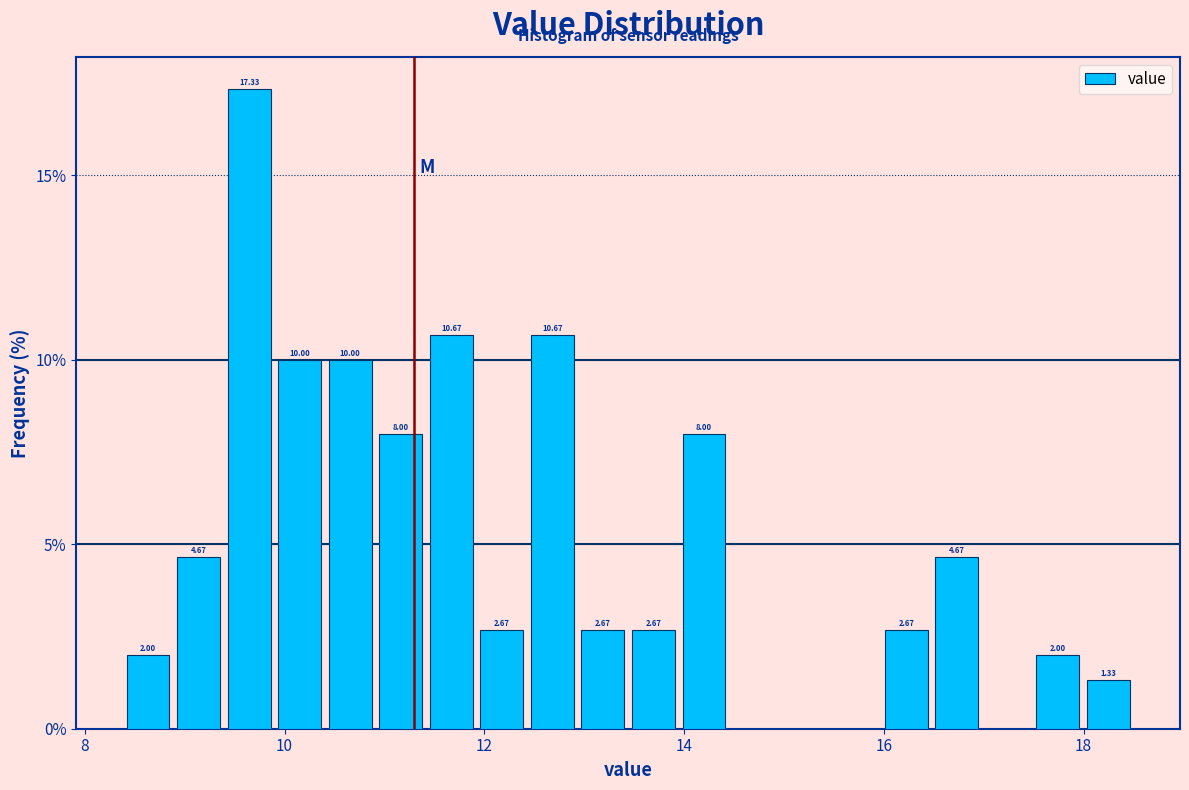

Read against the x-axis, roughly where is the centre of the tallest bar?

9.6